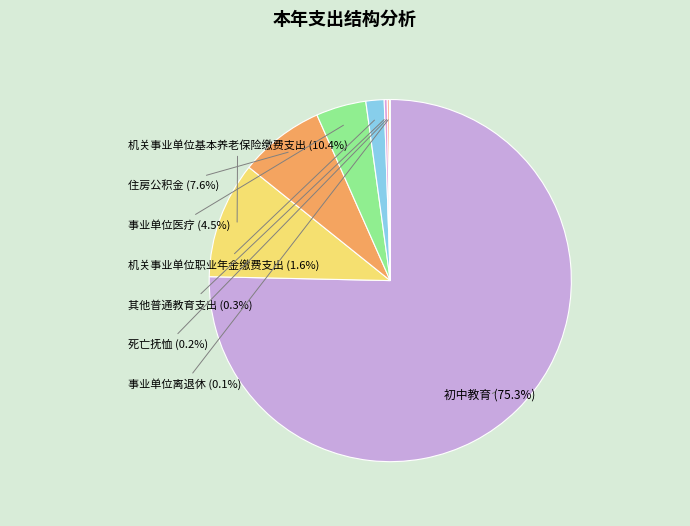

Count the number of slices in the pie.

8